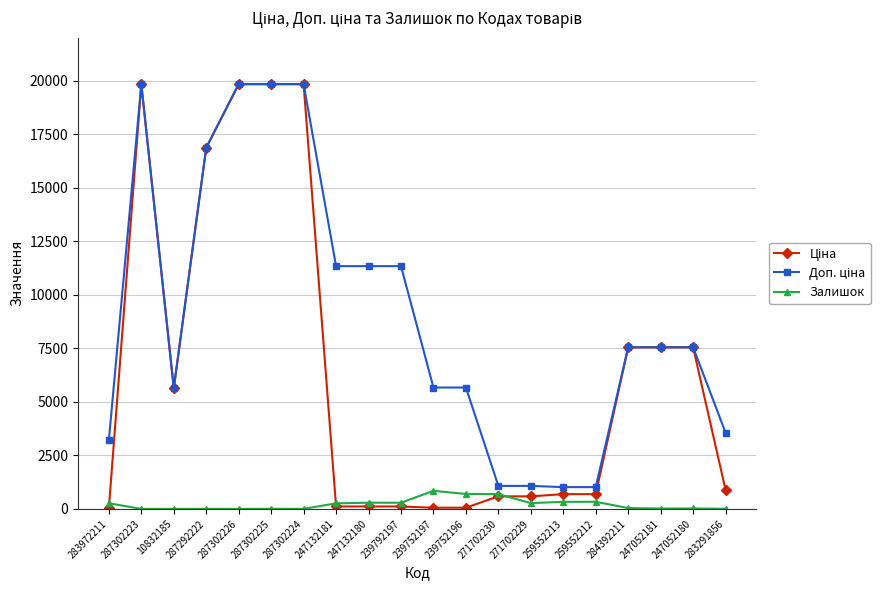

The Залишок series shows 5.0 at 287302225. True or false?

True